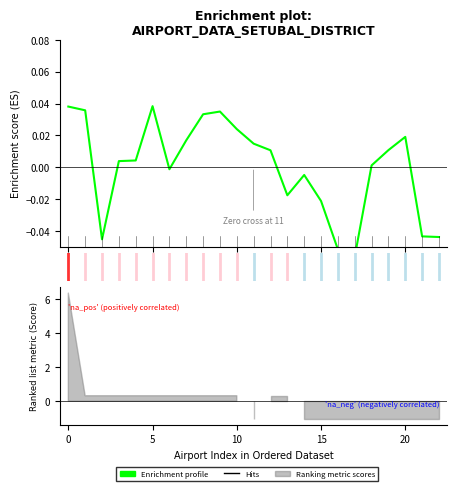

How many data points are less than 0?

9